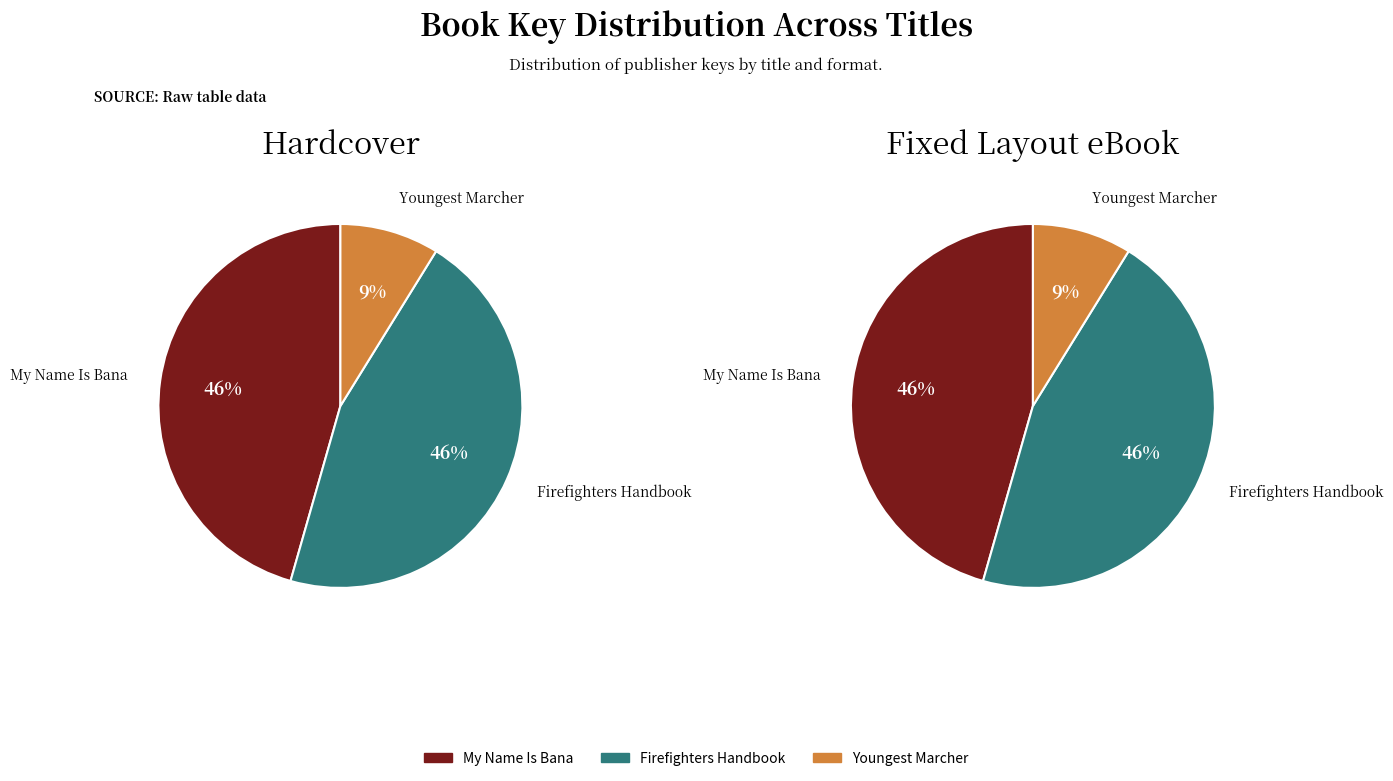

Does any single category account for the majority?

No